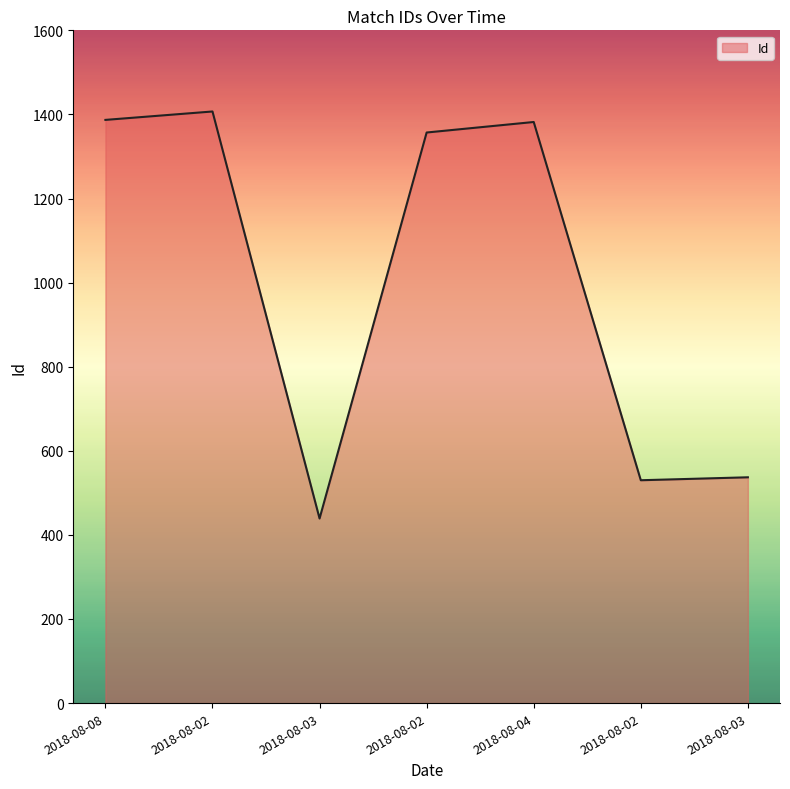

Rank the categories by value from highest to lowest.

2018-08-02, 2018-08-08, 2018-08-04, 2018-08-02, 2018-08-03, 2018-08-02, 2018-08-03